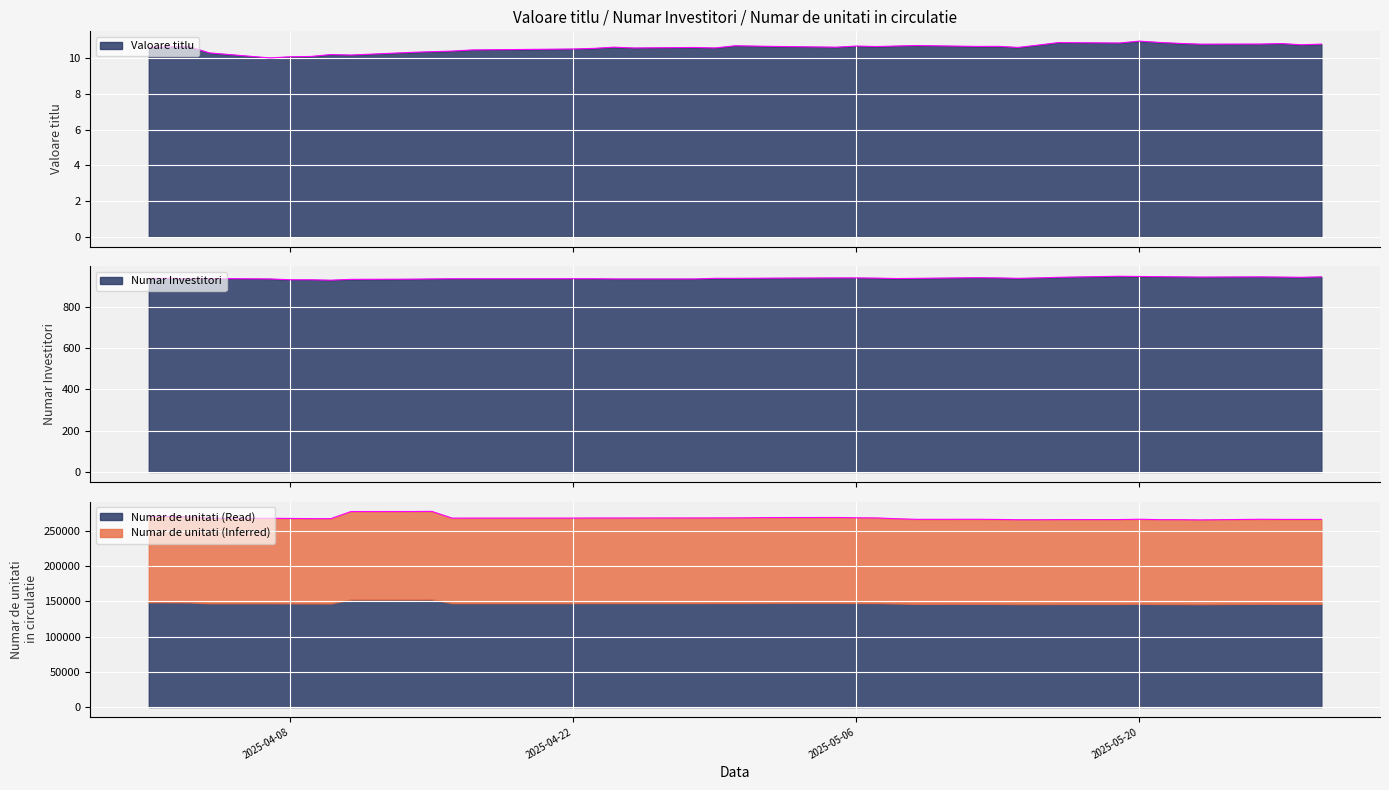

What is the difference between the maximum and minimum values in the Numar Investitori series?

19.0